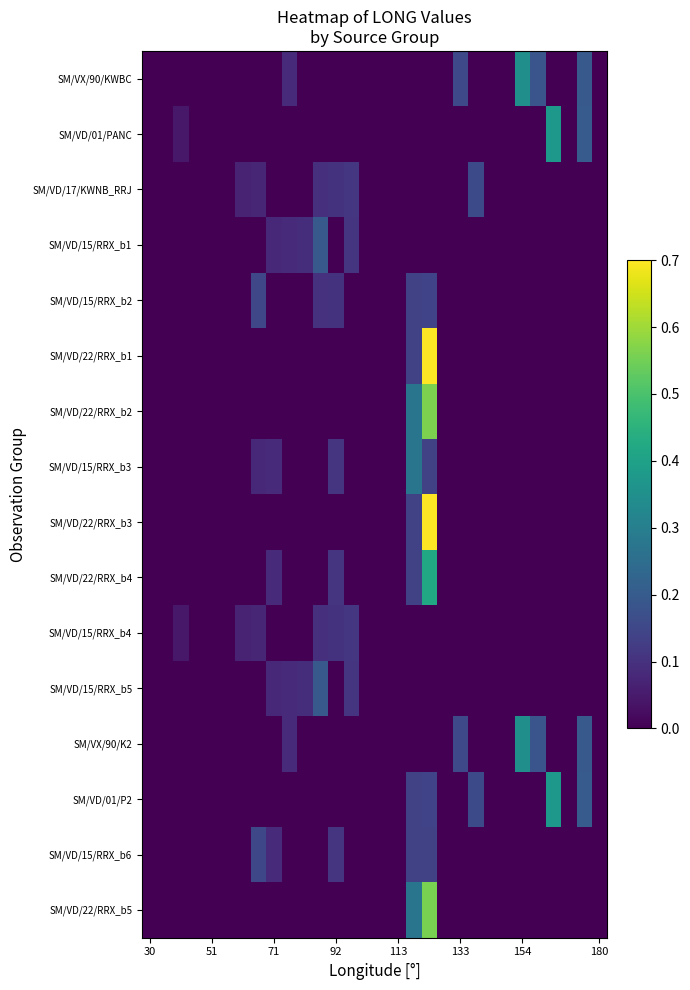

Count the number of categories in the chart.

30